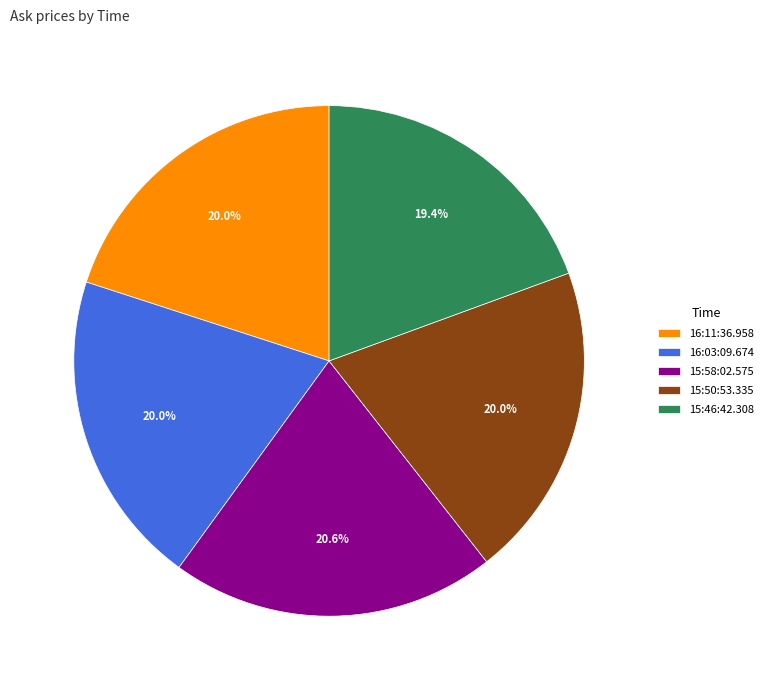

Is it true that 16:03:09.674 is 29% of the pie?

False